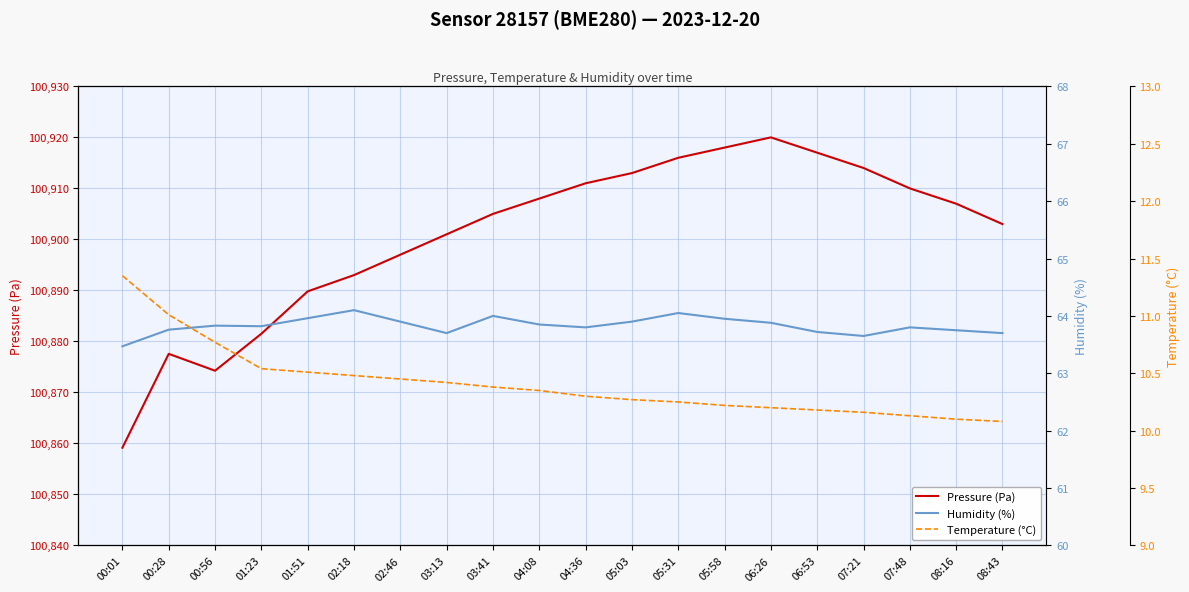

Reading right to left, extract all data points from this chart.

Pressure (Pa): 100903.0	100907.0	100910.0	100914.0	100917.0	100920.0	100918.0	100916.0	100913.0	100911.0	100908.0	100905.0	100901.0	100897.0	100893.0	100889.8	100881.5	100874.2	100877.6	100859.2
Humidity (%): 63.7	63.8	63.8	63.6	63.7	63.9	64.0	64.0	63.9	63.8	63.9	64.0	63.7	63.9	64.1	64.0	63.8	63.8	63.8	63.5
Temperature (°C): 10.1	10.1	10.1	10.2	10.2	10.2	10.2	10.2	10.3	10.3	10.3	10.4	10.4	10.4	10.5	10.5	10.5	10.8	11.0	11.3